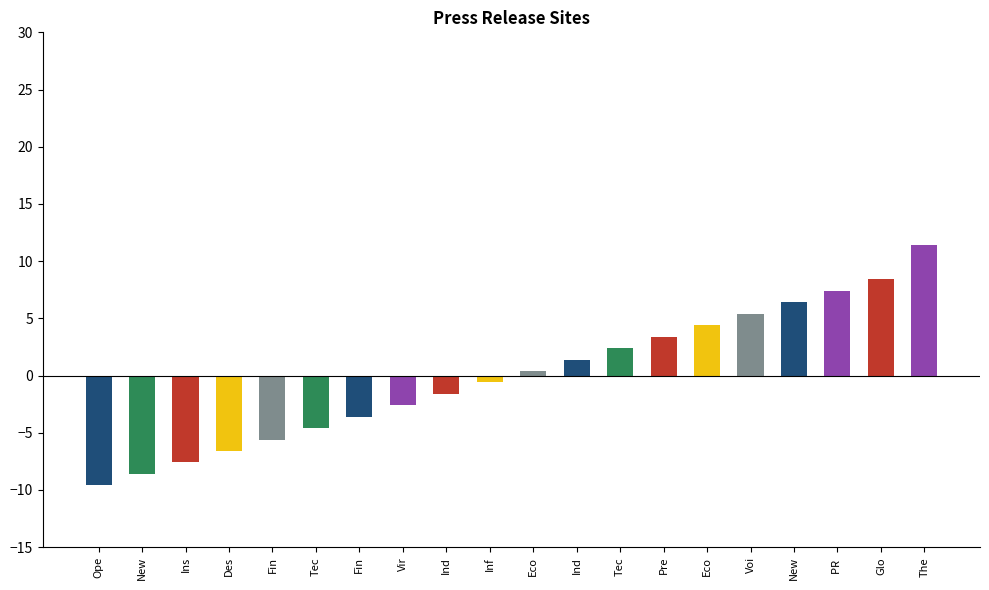

What is the difference between the maximum and minimum values?

21